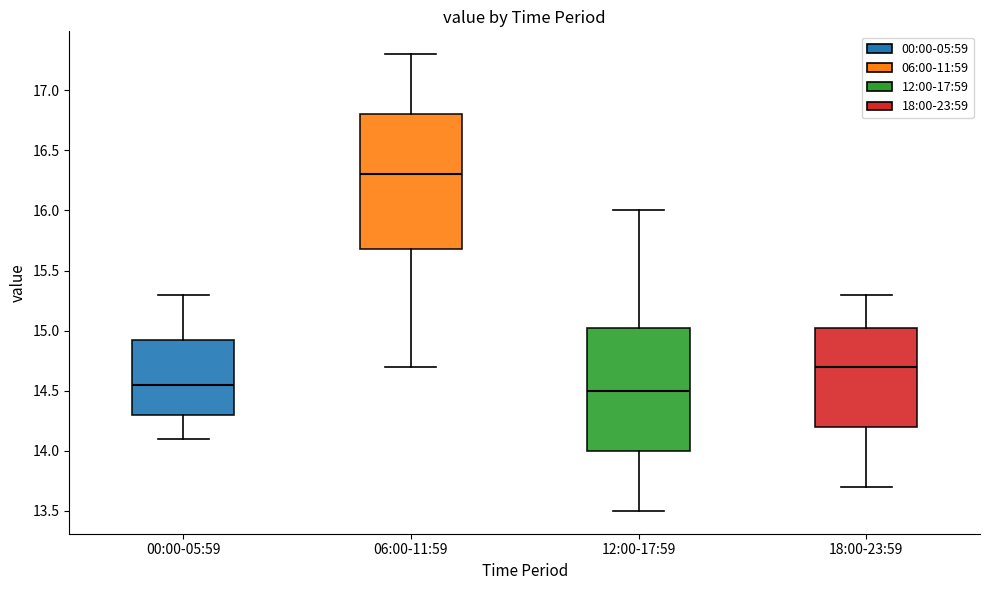

Reading left to right, read every box against the y-axis: the position of its median line, the range the box covers, and the ends of its whiskers. The values are not printed on the chart, so give them approximately, as read against the axis.

00:00-05:59: median 14.55, box 14.30 to 14.95, whiskers 14.10 to 15.30
06:00-11:59: median 16.30, box 15.70 to 16.80, whiskers 14.70 to 17.30
12:00-17:59: median 14.50, box 14.00 to 15.05, whiskers 13.50 to 16.00
18:00-23:59: median 14.70, box 14.20 to 15.05, whiskers 13.70 to 15.30